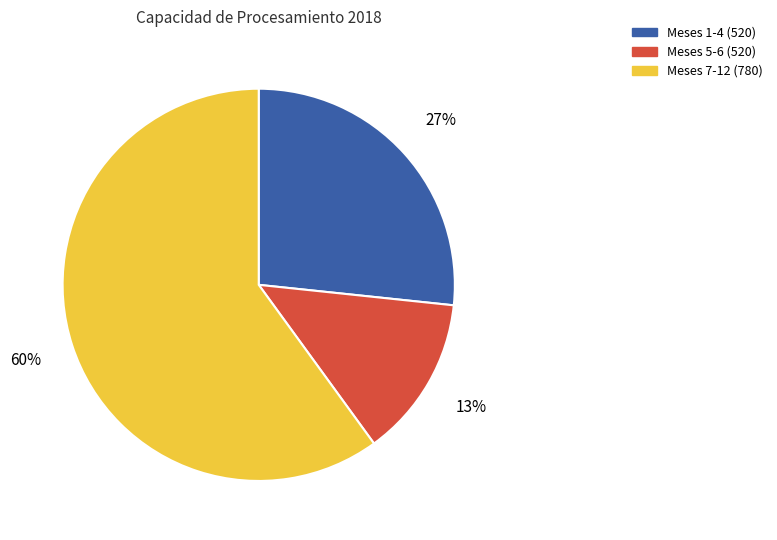

Do Meses 5-6 (520) and Meses 1-4 (520) together represent more than half of the pie?

No